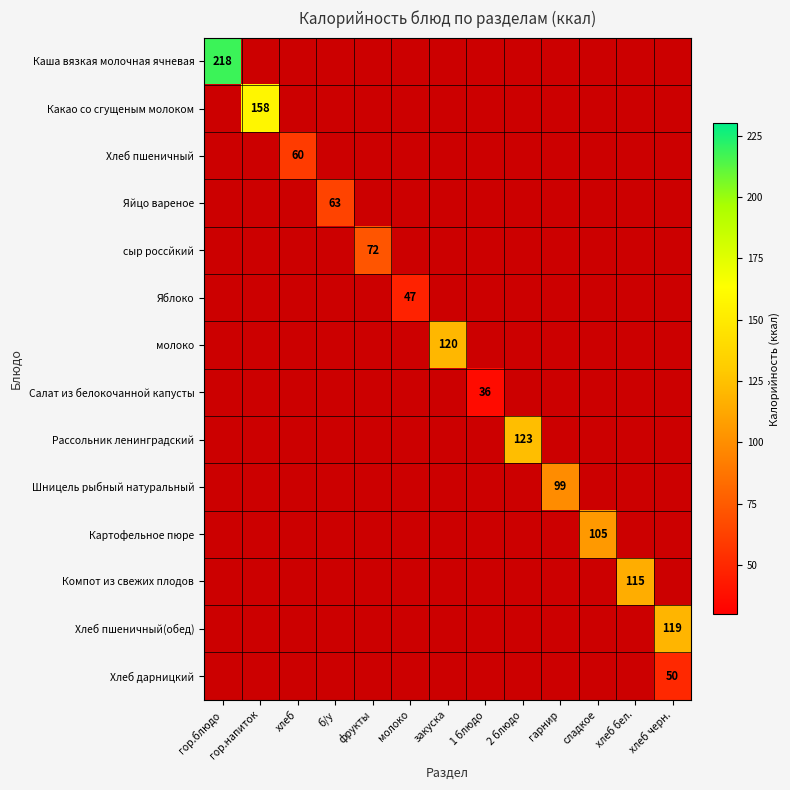

How many categories are shown in the chart?

13